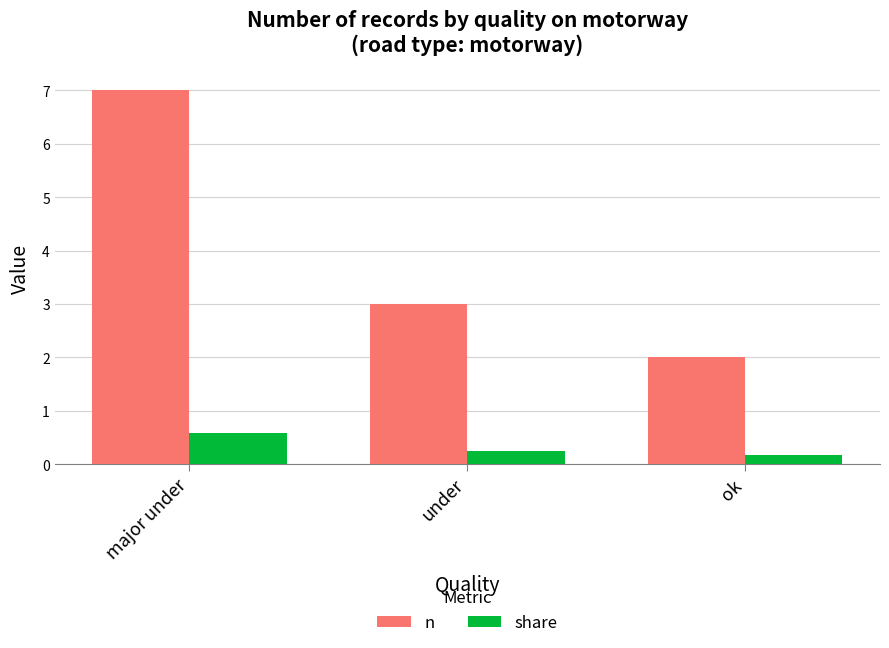

At which label is n closest to 4?

under